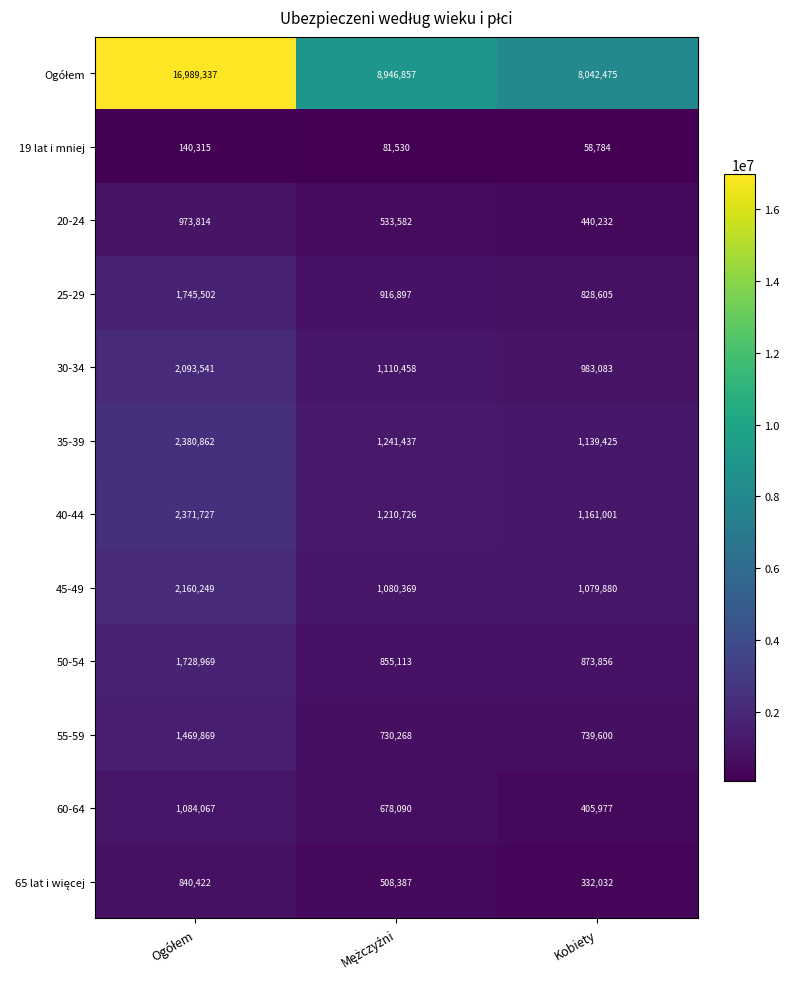

What is the difference between the highest and lowest values at Kobiety?

7983691